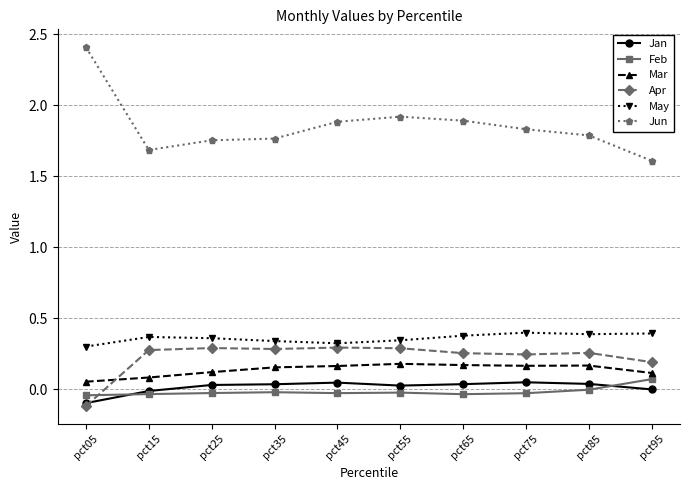

True or false: Apr has a value of 0.3 at pct25.

True